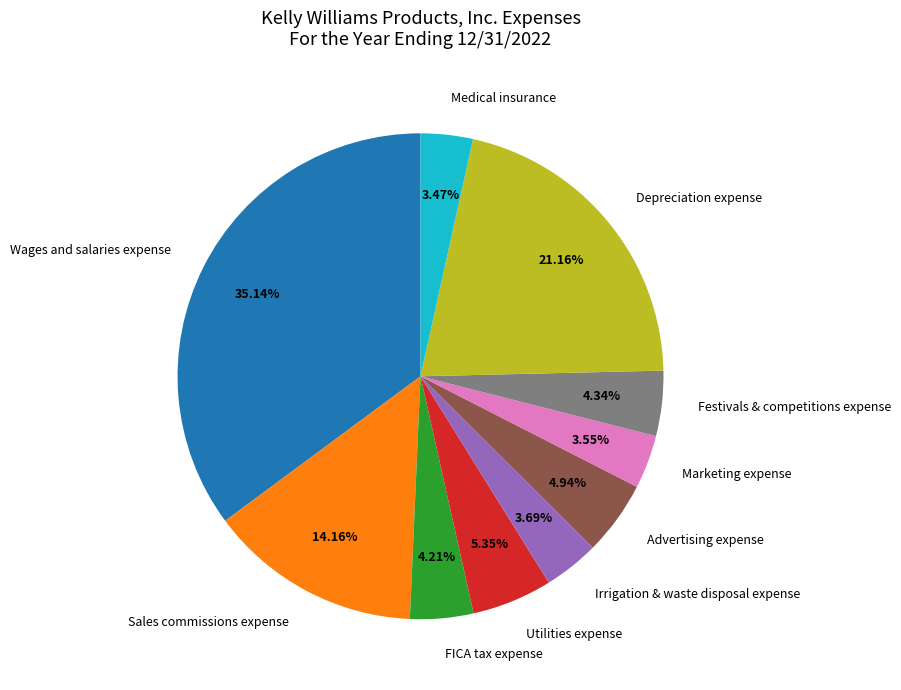

What is the ratio of the value at Medical insurance to the value at Advertising expense?

0.7